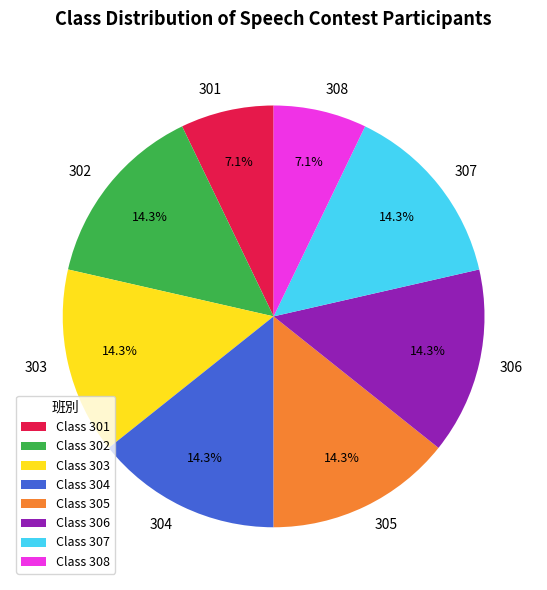

Which has a higher value, 304 or 308?

304